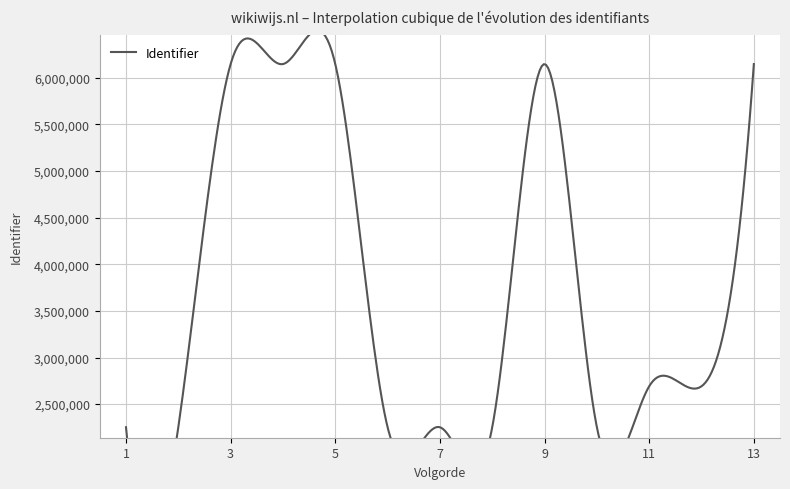

What is the value of the 10th point from the left?

2252273